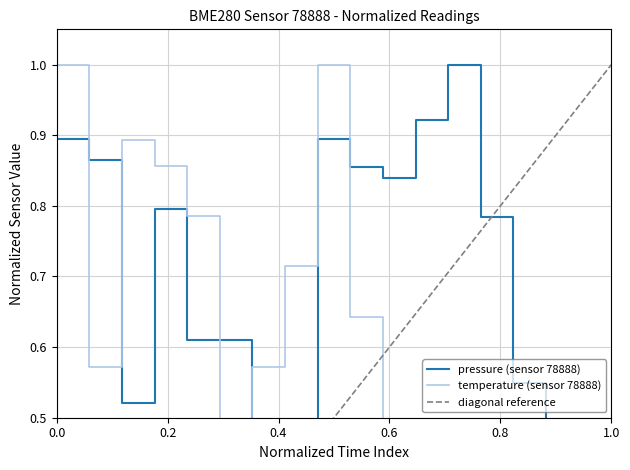

True or false: pressure has a value of 0.3 at 00:05.

False